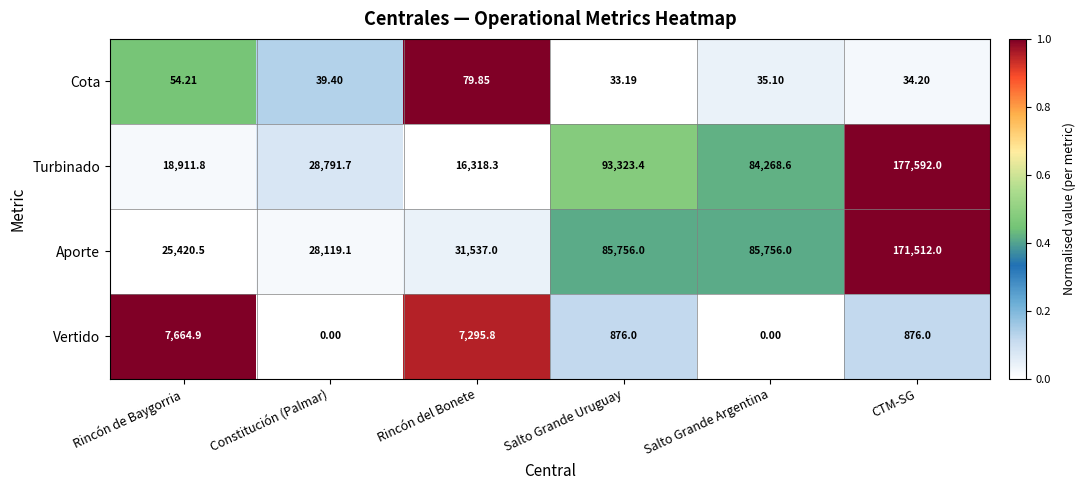

At which label is Turbinado closest to 96955?

Salto Grande Uruguay